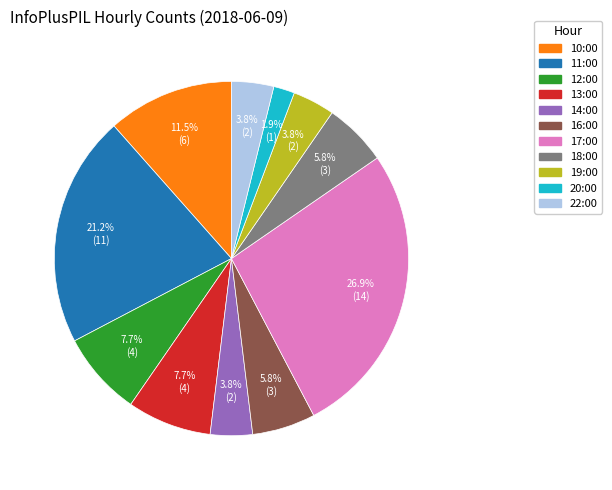

How much of the chart is everything except 16:00?

94.2%